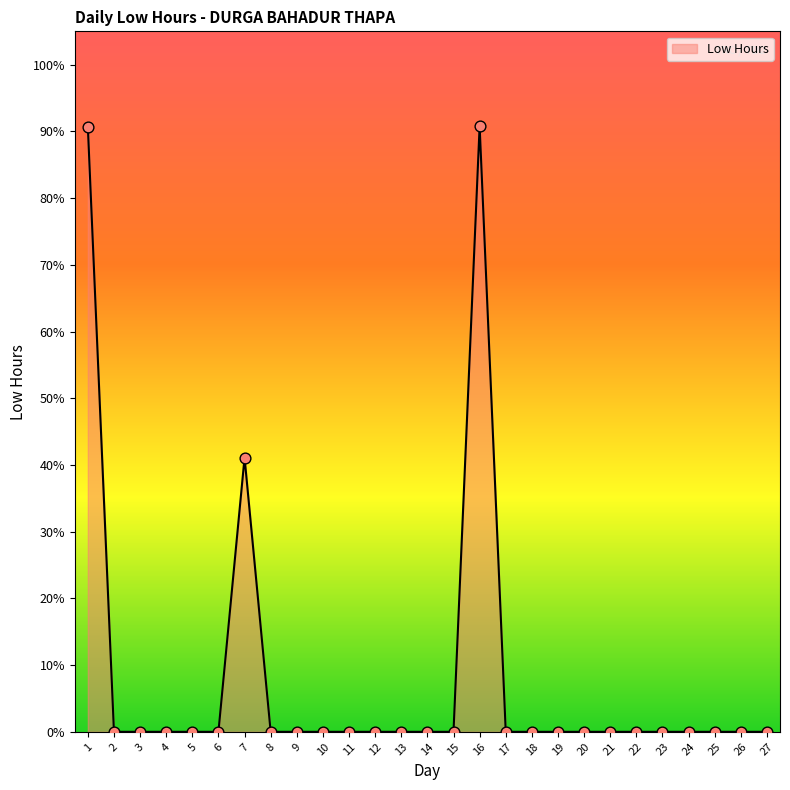

Which has a higher value, 18 or 9?

18